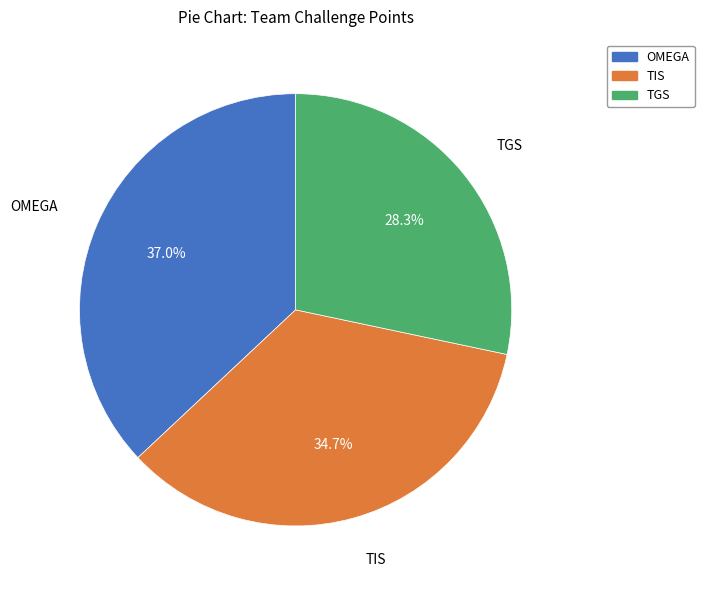

To the nearest percent, what is the combined percentage of OMEGA and TGS?

65%